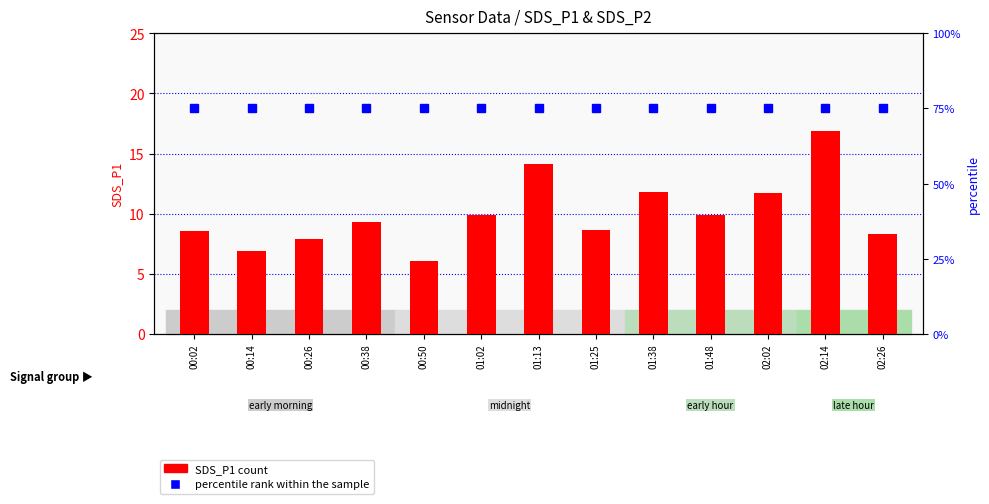

Is it true that SDS_P1 count equals 16.9 at 02:14?

True